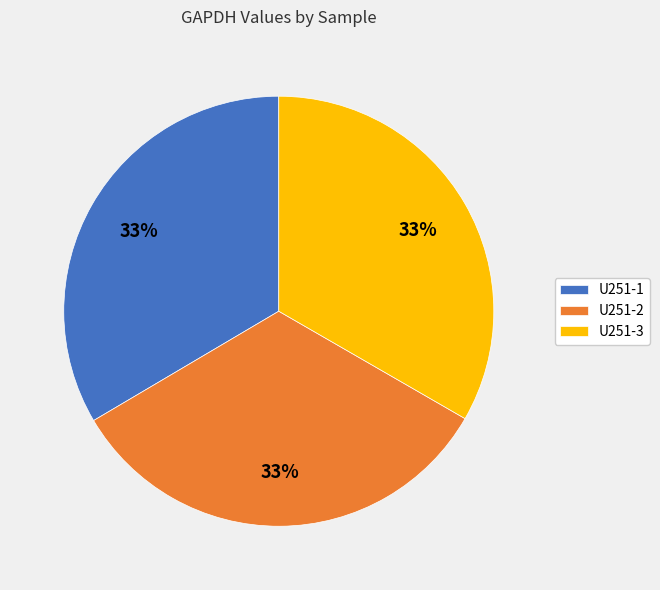

Is there a majority slice in this chart?

No